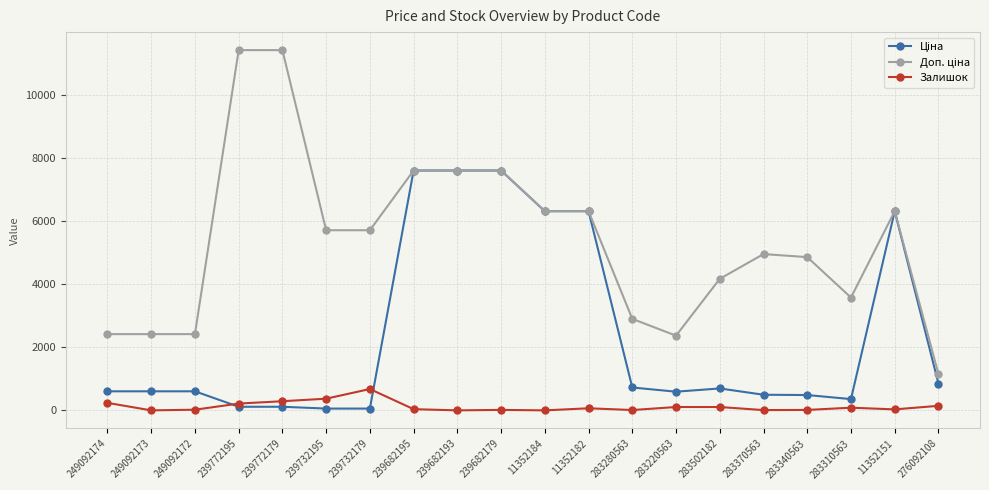

What is the total value across all series at 239682193?

15193.1